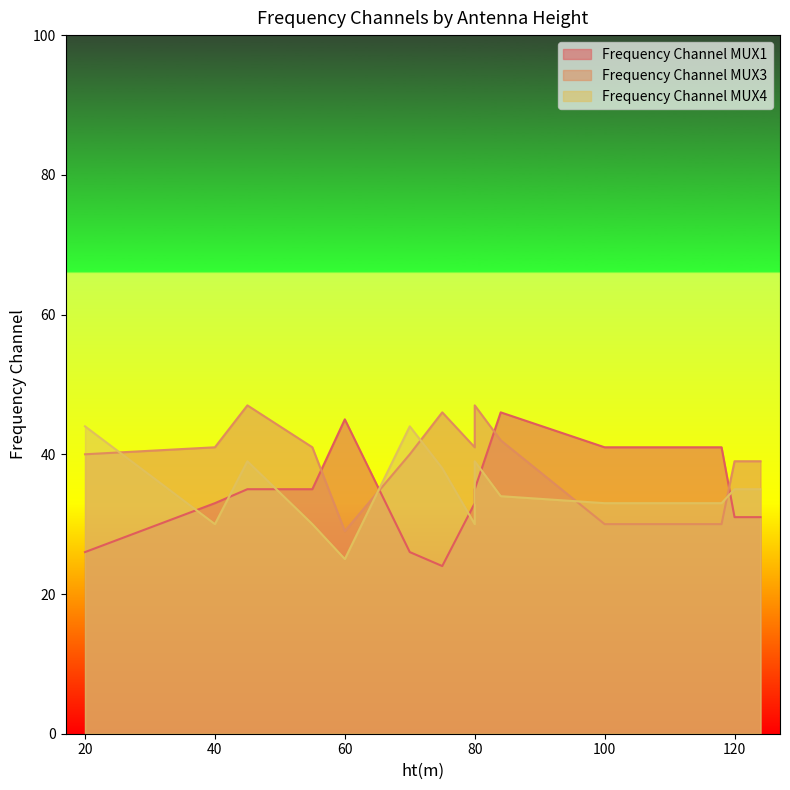

Which category has the highest value in the Frequency Channel MUX3 series?

45